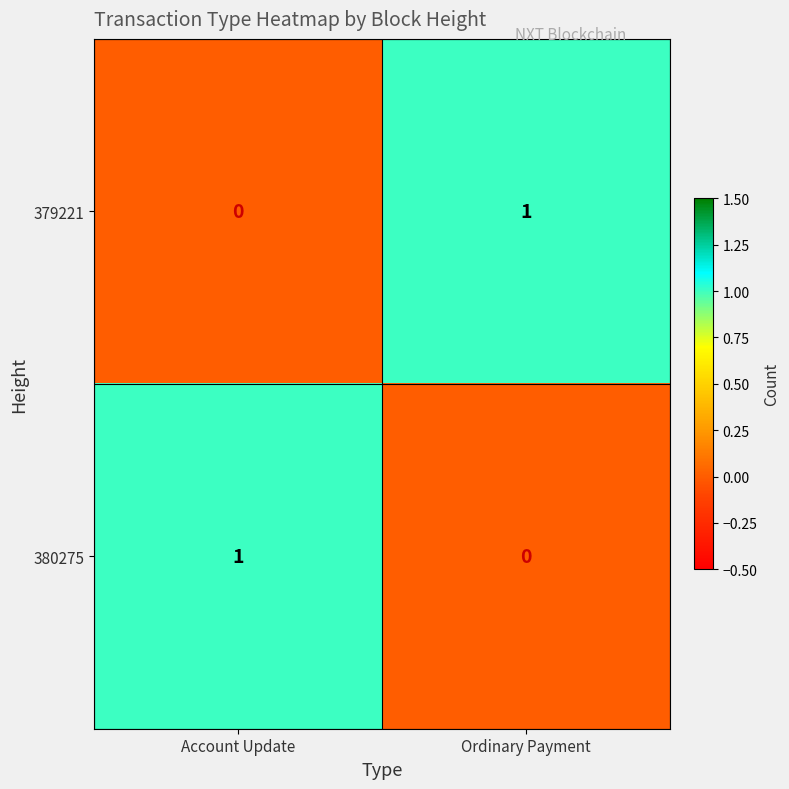

Rank the categories by 380275 value from highest to lowest.

Account Update, Ordinary Payment